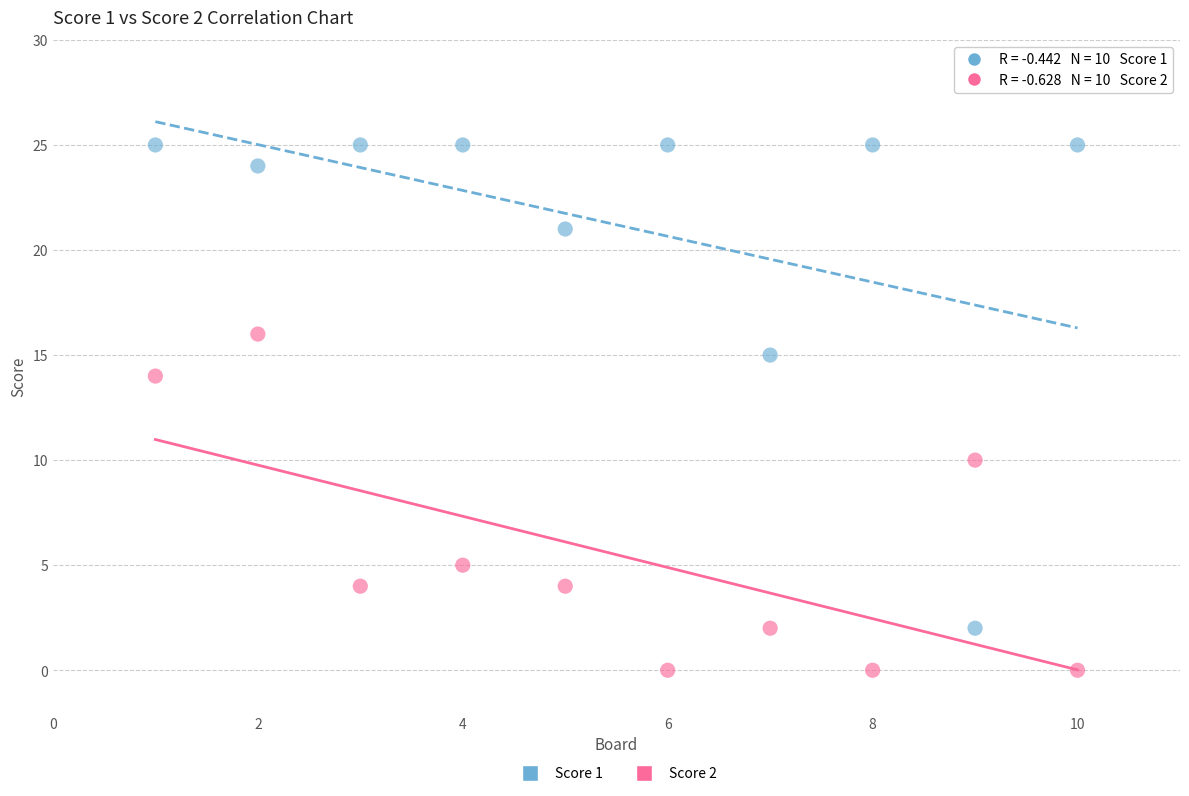

Which series contains the highest Y value?

Score 1